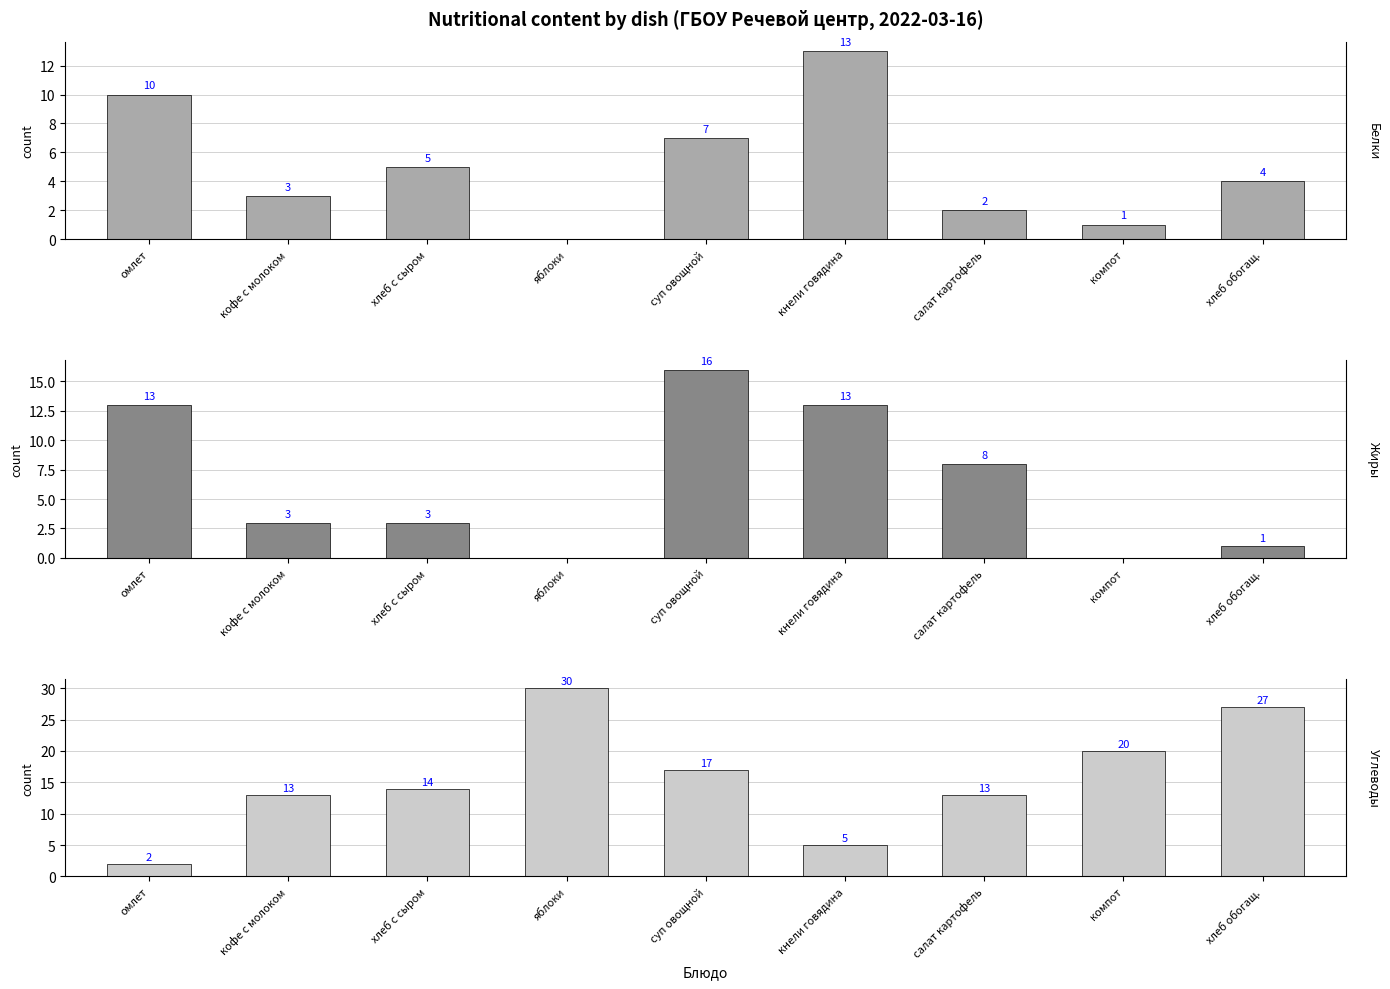

Rank the series by their maximum value, from highest to lowest.

Углеводы, Жиры, Белки